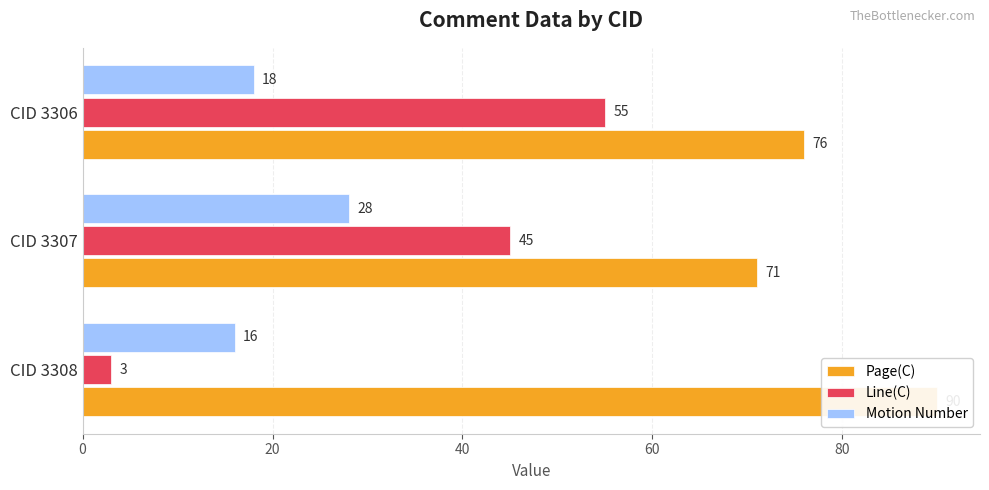

How many bars are there in total?

9